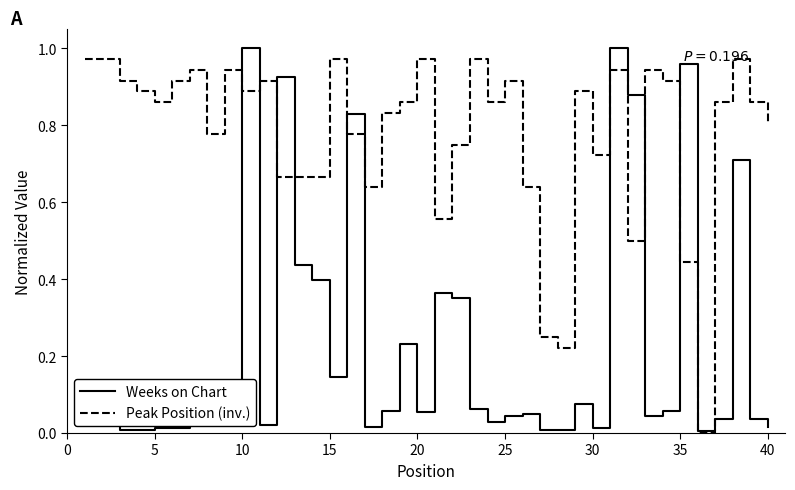

Which series has the largest total across all categories?

Peak Position (inv.)